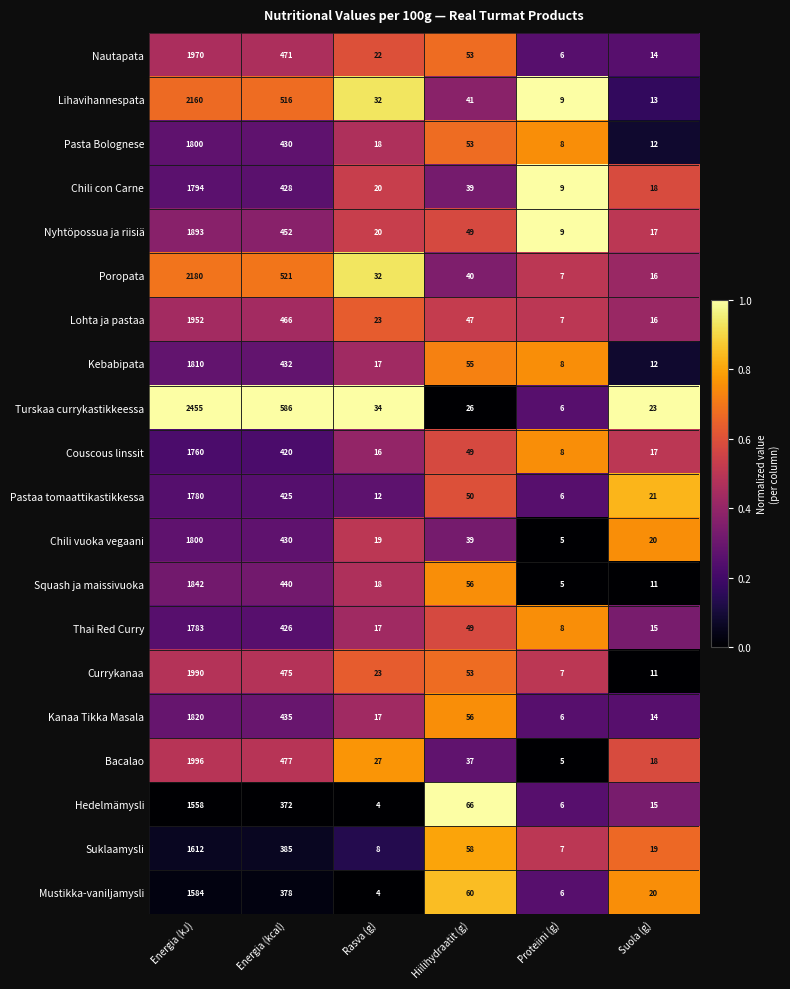

List the labels in order of Turskaa currykastikkeessa value, smallest first.

Proteiini (g), Suola (g), Hiilihydraatit (g), Rasva (g), Energia (kcal), Energia (kJ)